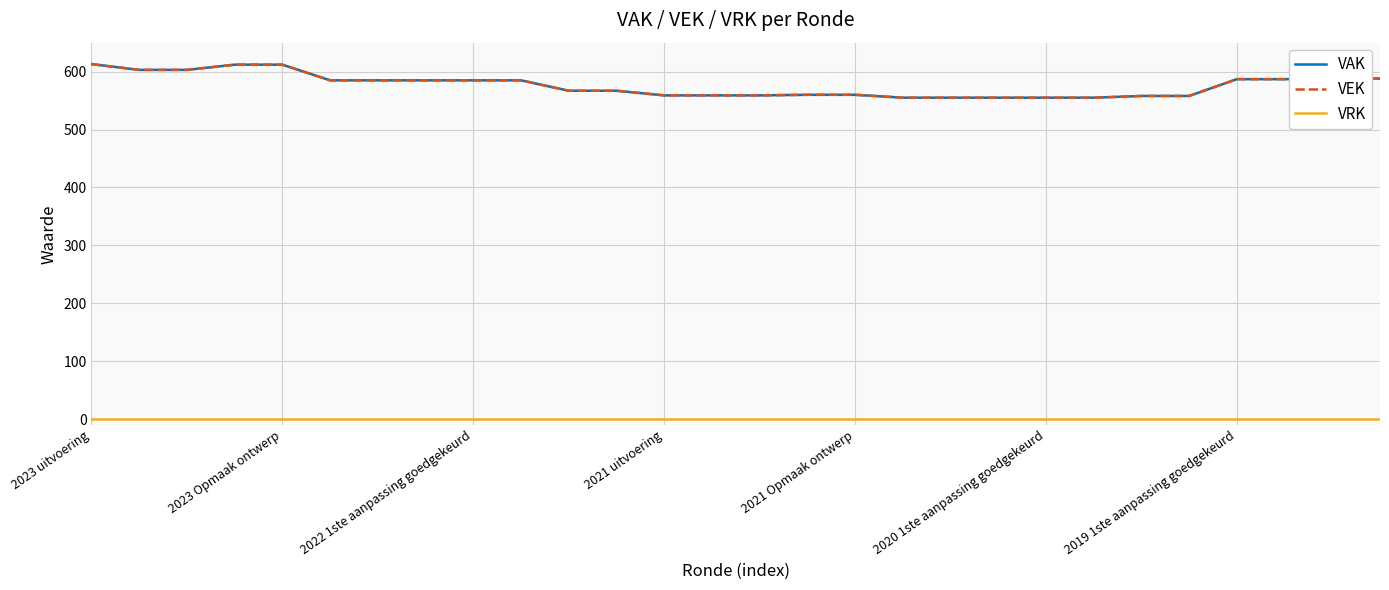

How many data points does each series have?

28